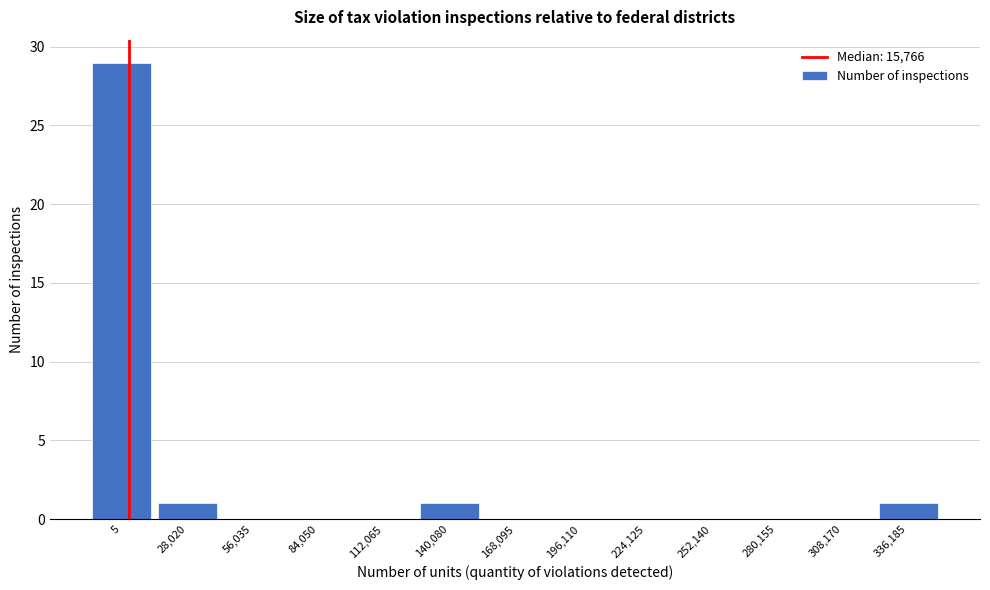

Reading right to left, transcribe all the data shown in this chart.

336,185=1	308,170=0	280,155=0	252,140=0	224,125=0	196,110=0	168,095=0	140,080=1	112,065=0	84,050=0	56,035=0	28,020=1	5=29